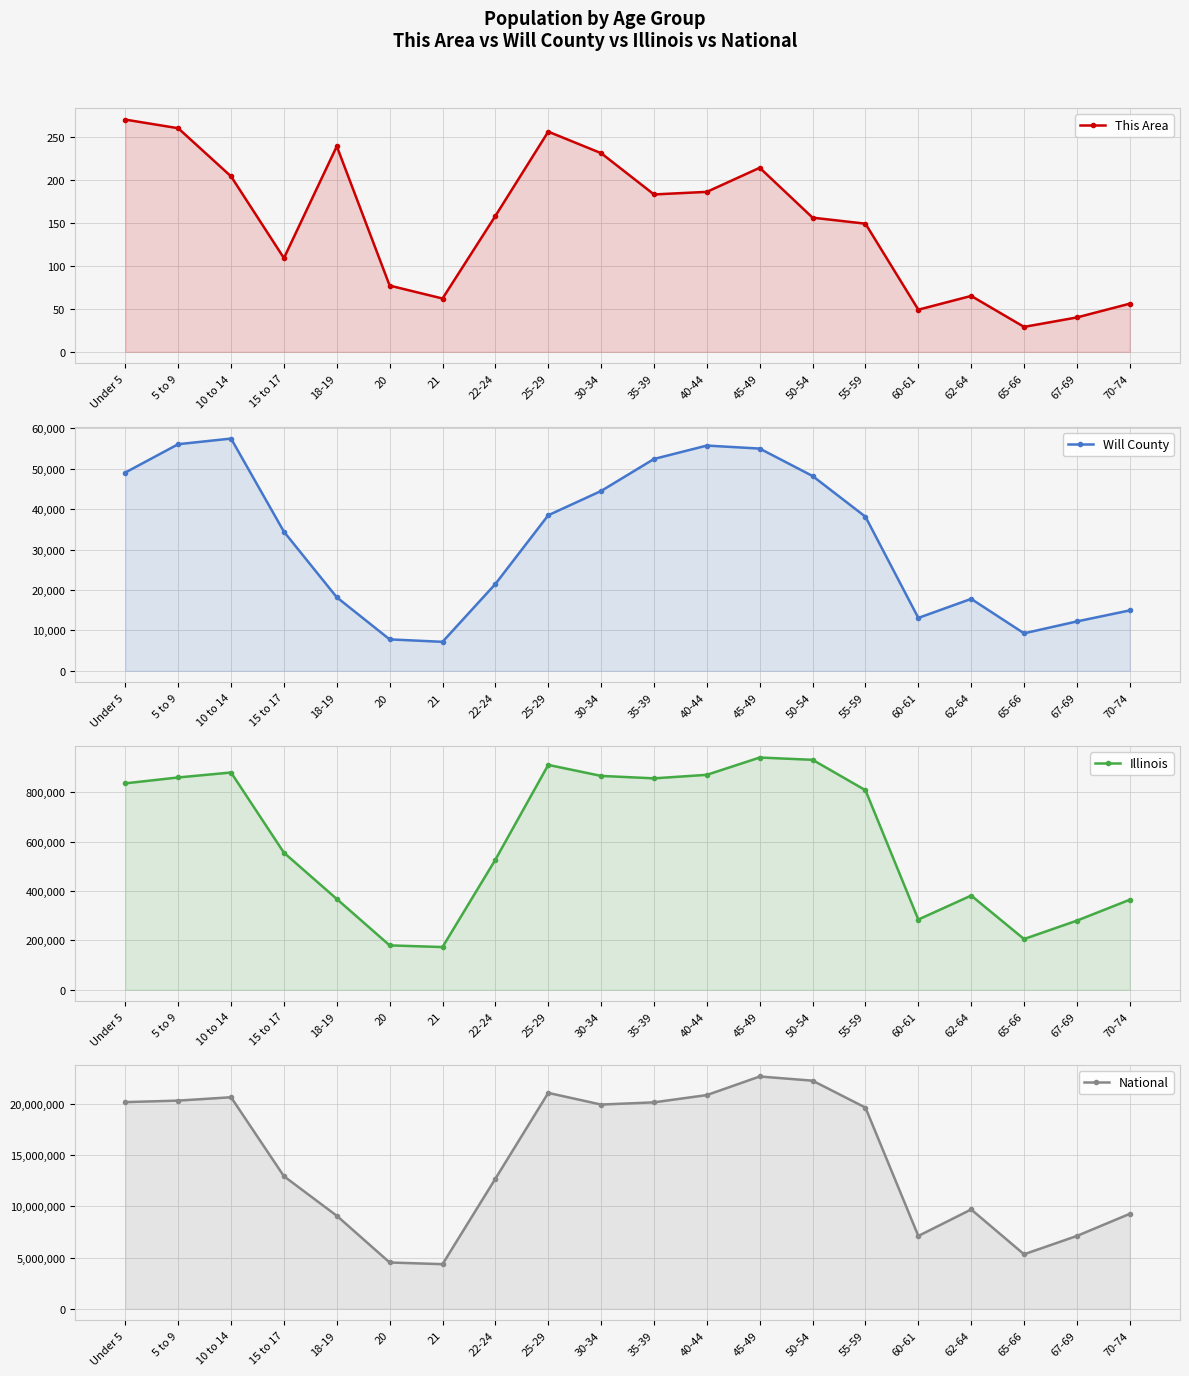

What value does the This Area series have at 65-66?

29